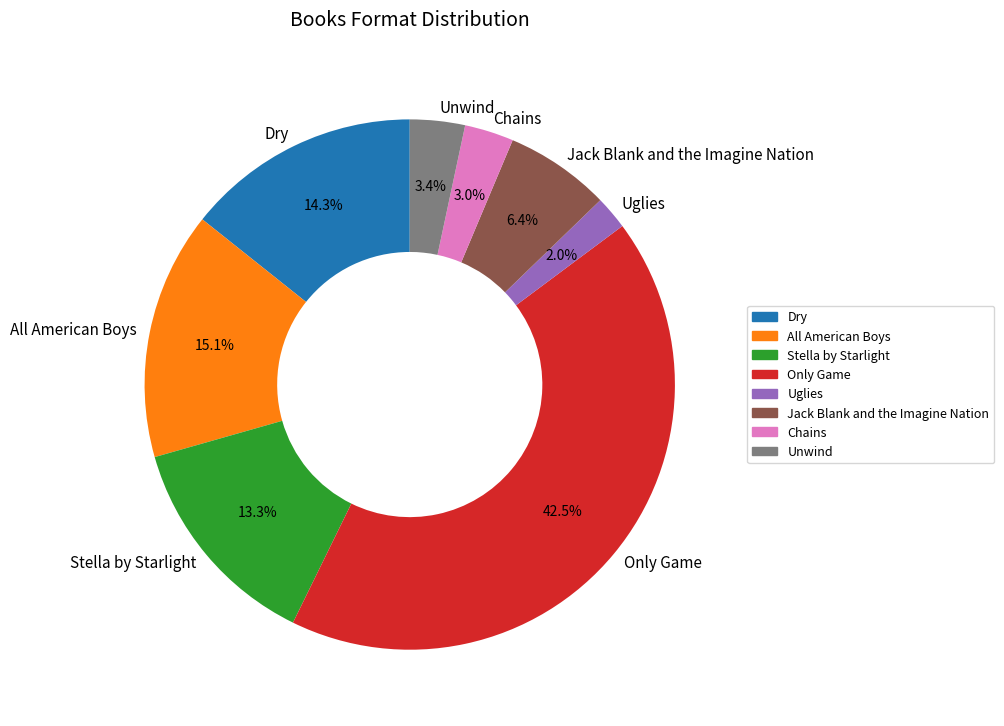

To the nearest percent, what is the average slice percentage?

12%